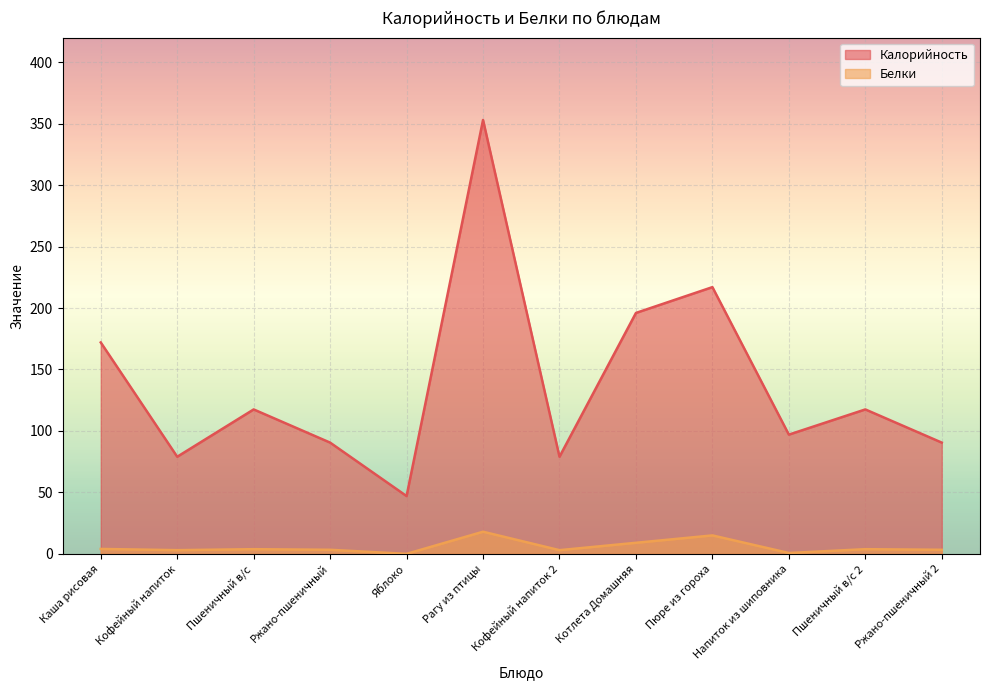

List the series in order of their overall mean, highest first.

Калорийность, Белки